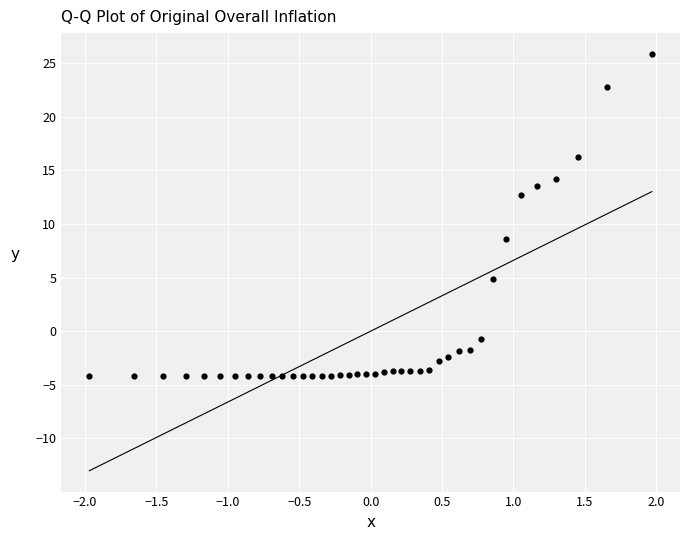

What is the range of X values (max minus min)?

3.9